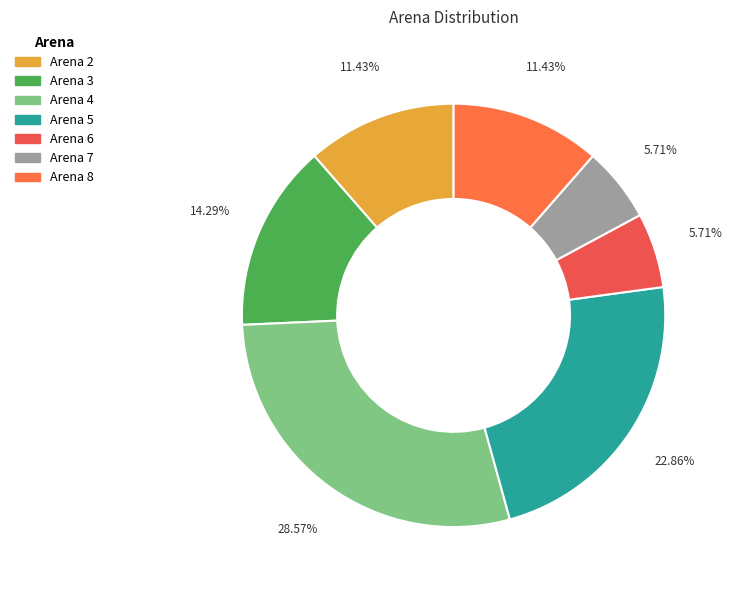

True or false: Arena 8 accounts for 11% of the total.

True